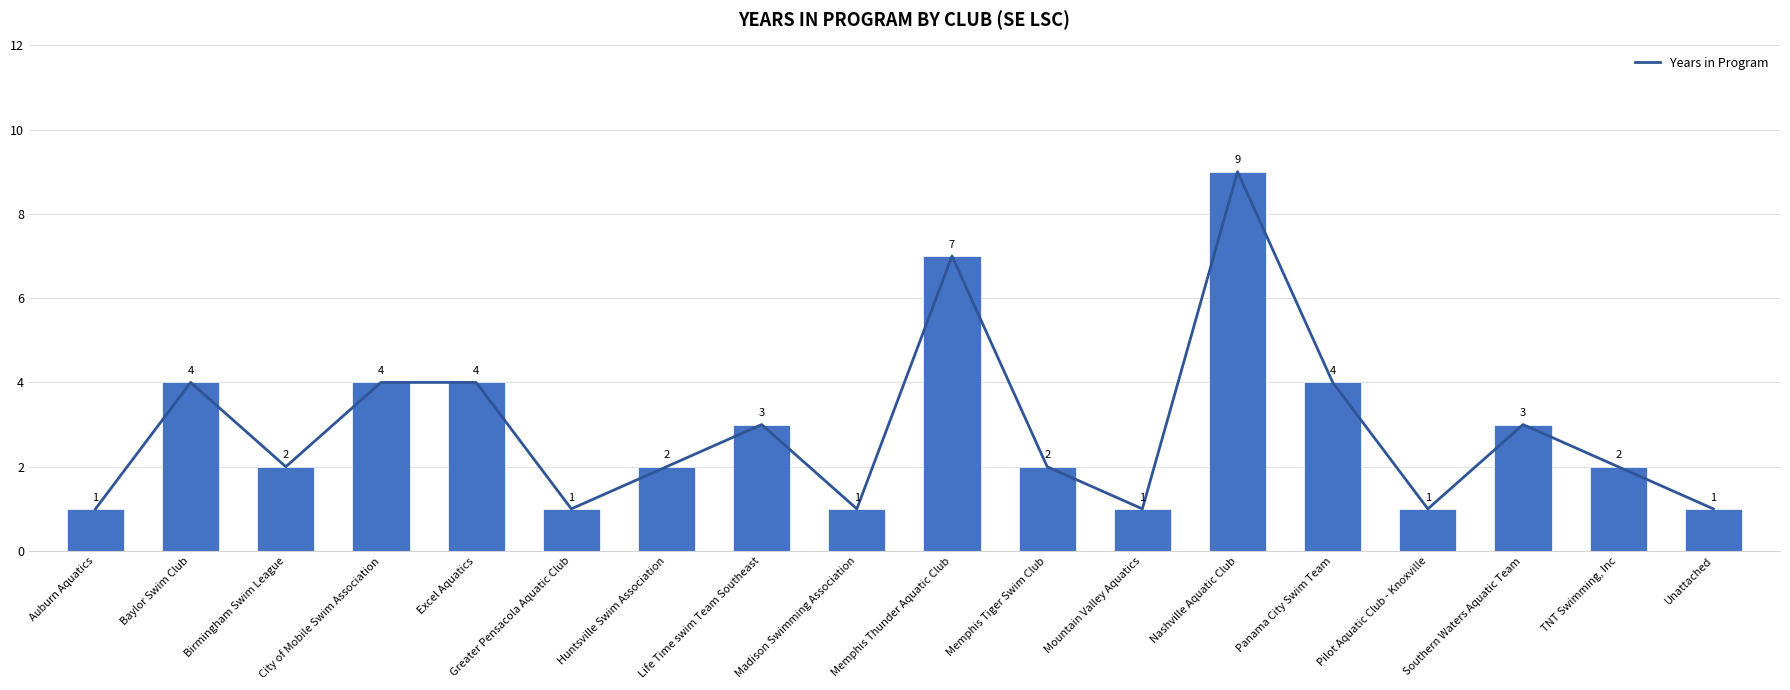

Reading right to left, transcribe all the data shown in this chart.

1	2	3	1	4	9	1	2	7	1	3	2	1	4	4	2	4	1